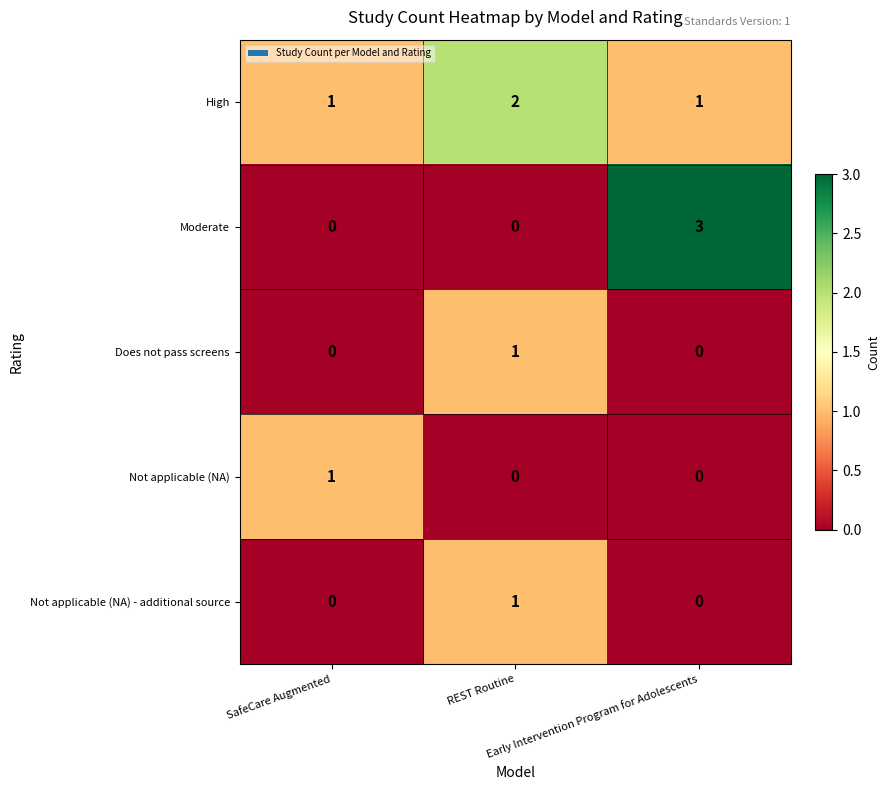

What is the maximum value shown in the chart?

3